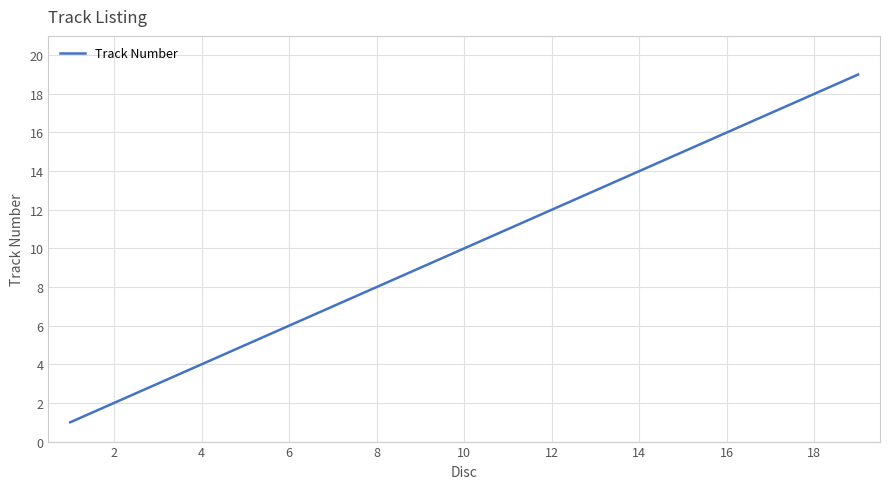

What is the difference between the maximum and minimum values?

18